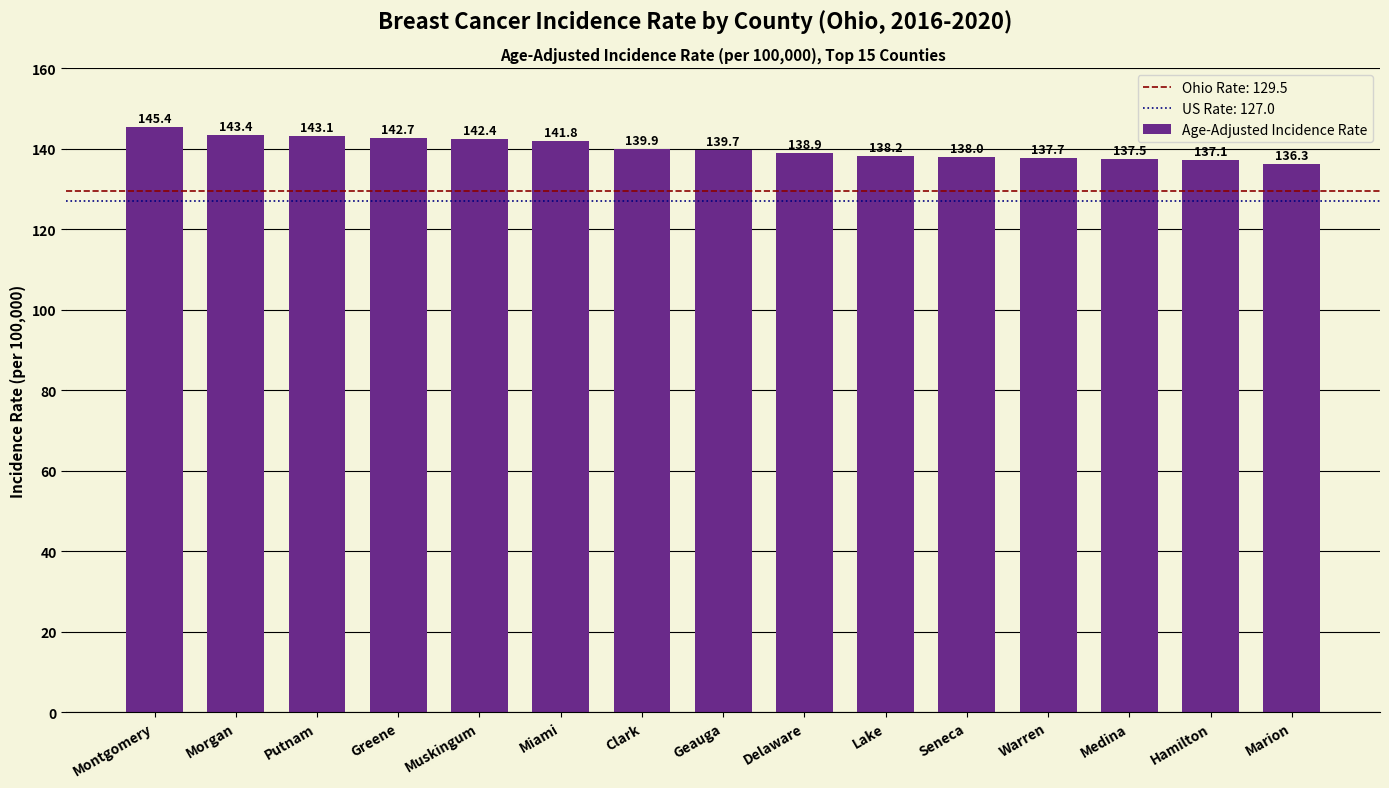

How many bars are there in total?

15